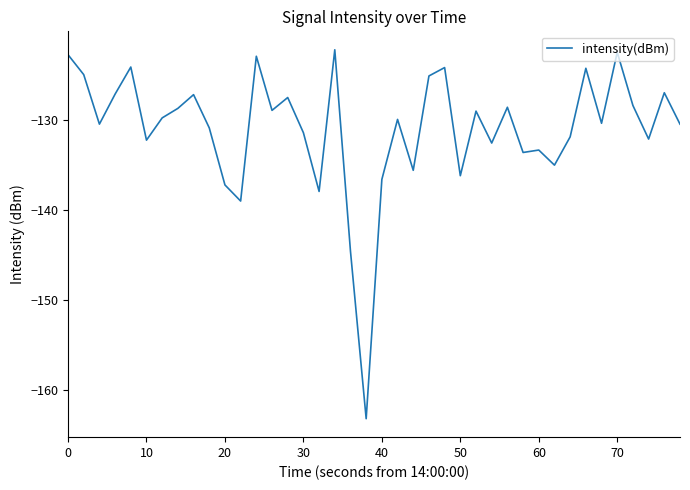

What is the minimum value shown in the chart?

-163.2